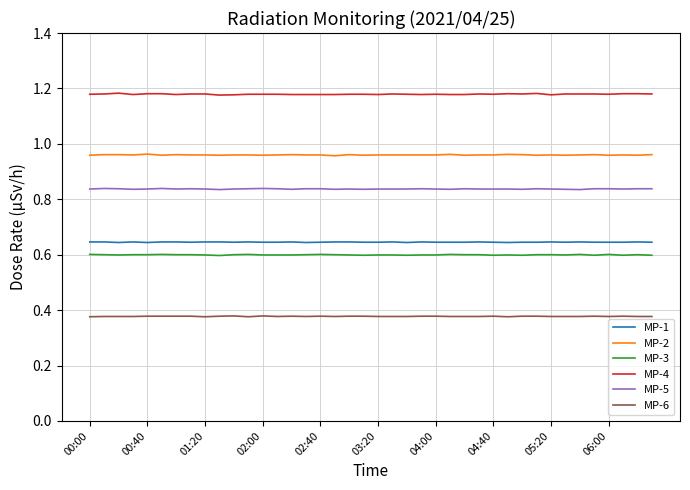

Which series has the largest total across all categories?

MP-4